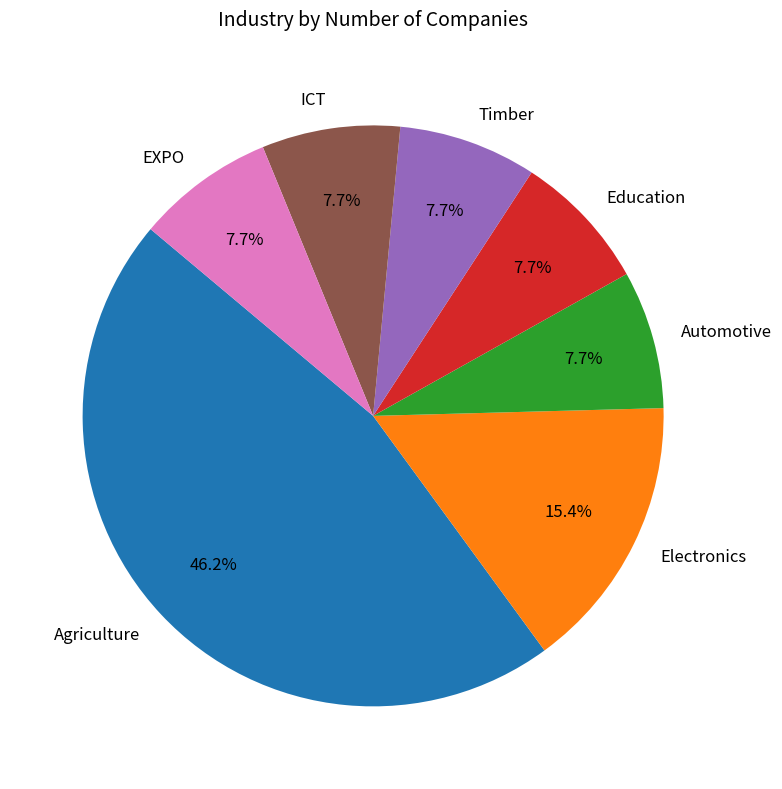

Is it true that Education is 8% of the pie?

True